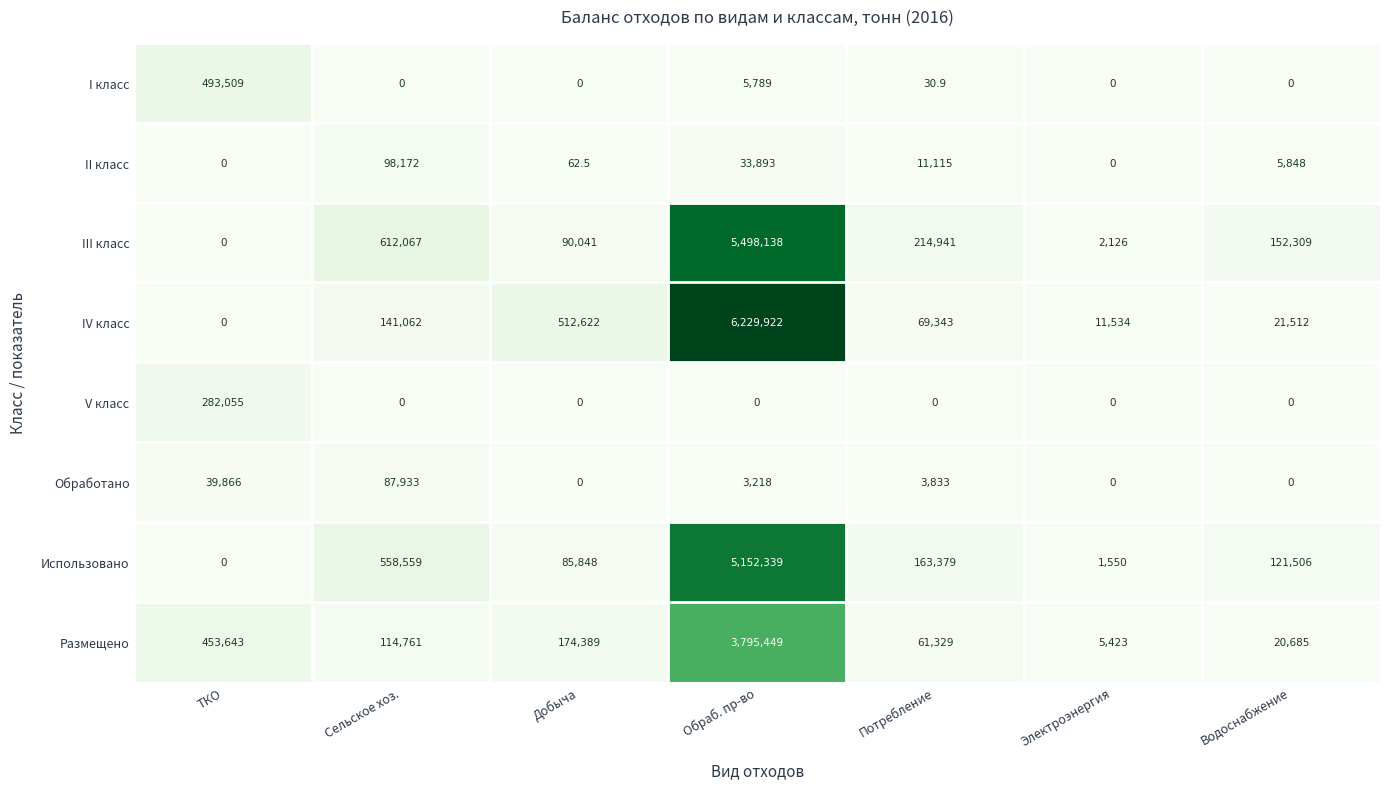

The II класс series shows 60008.8 at Обраб. пр-во. True or false?

False